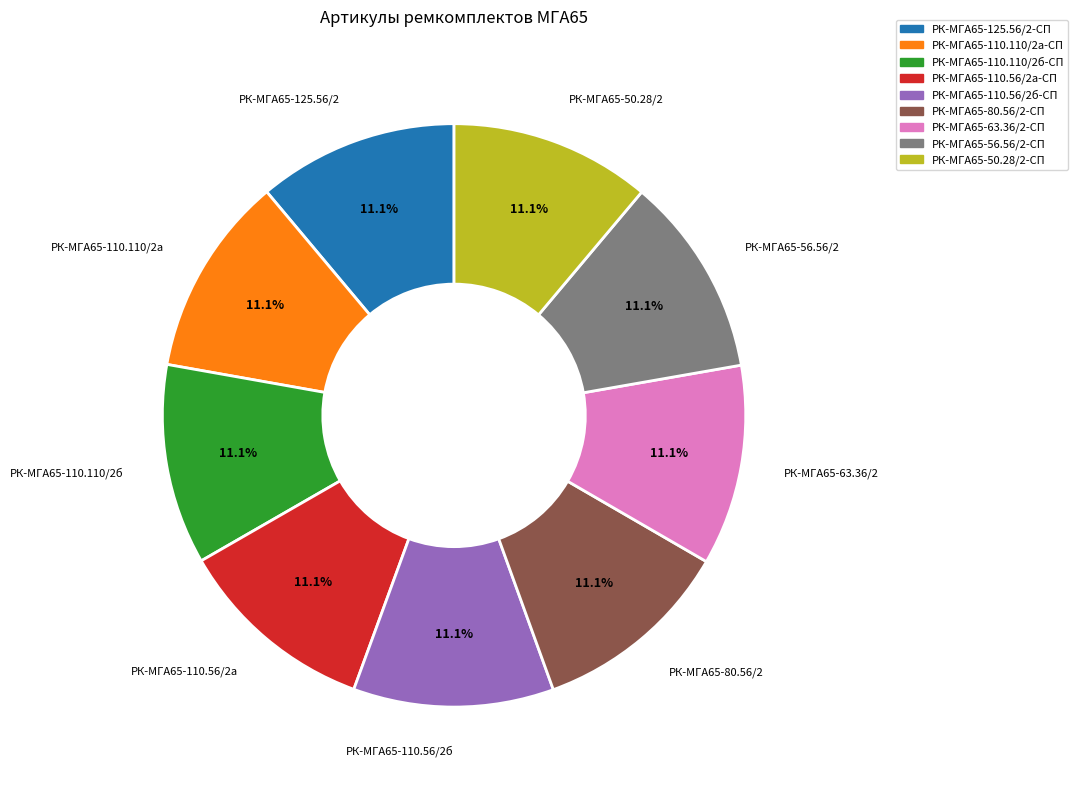

The РК-МГА65-110.56/2а-СП slice represents 1% of the pie. True or false?

False